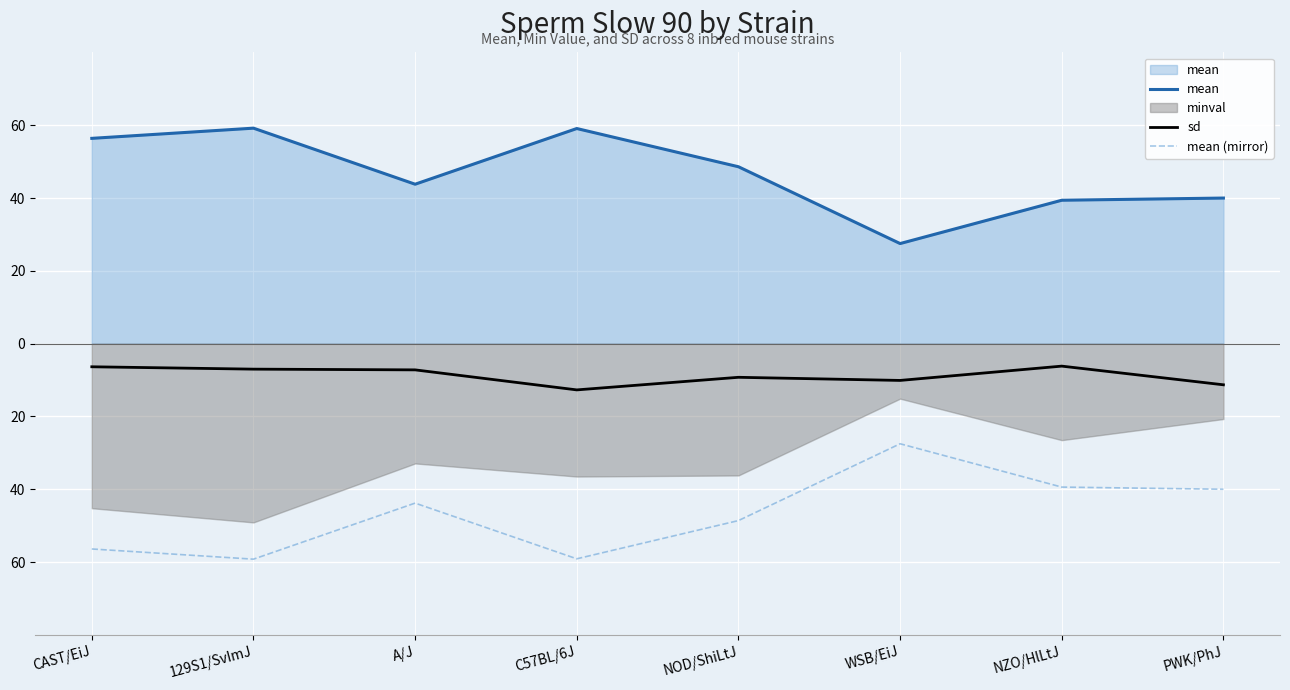

Where is the first local maximum for sd?

NOD/ShiLtJ